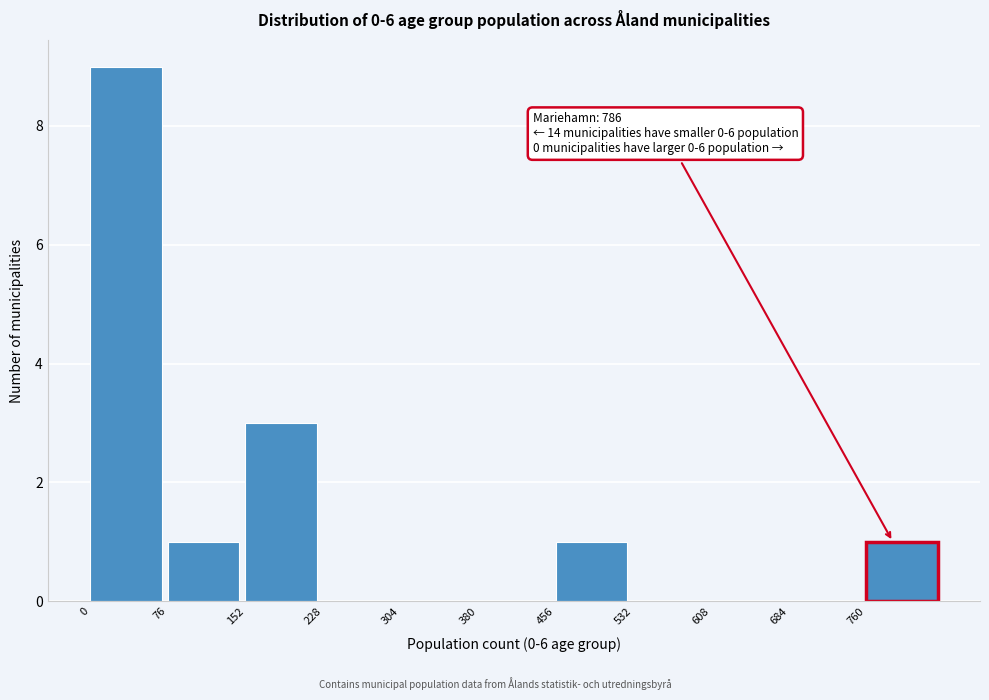

Over which range of the x-axis is the bar tallest?

0 to 76